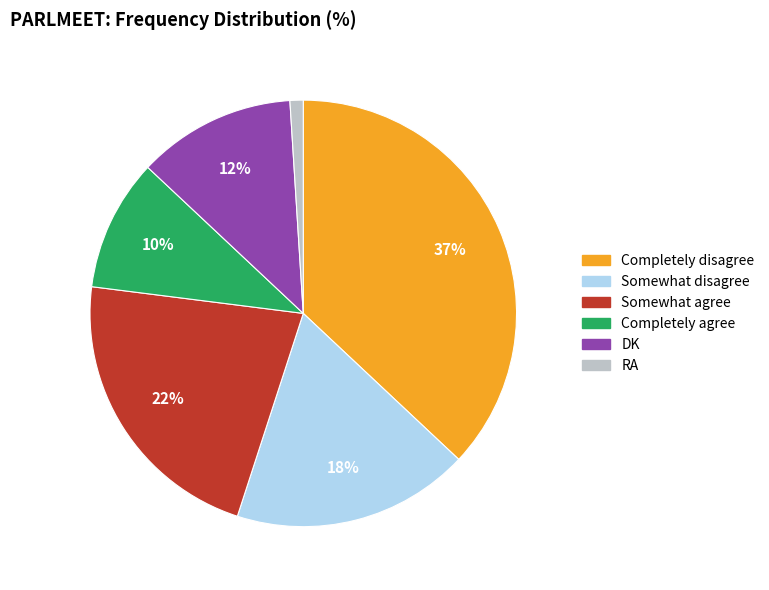

To the nearest percent, what percentage of the pie is Somewhat agree?

22%